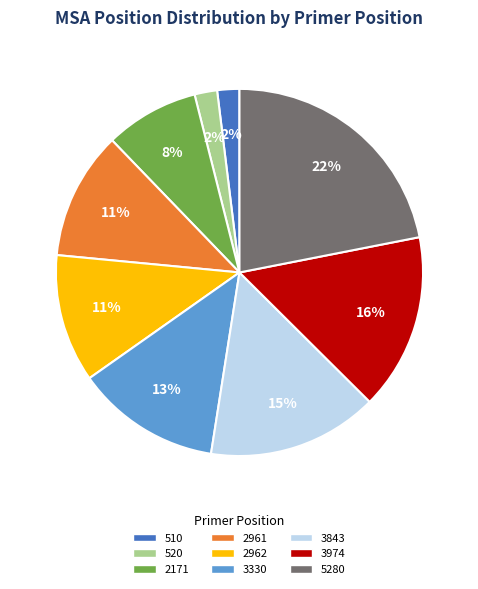

How many segments does this pie chart have?

9